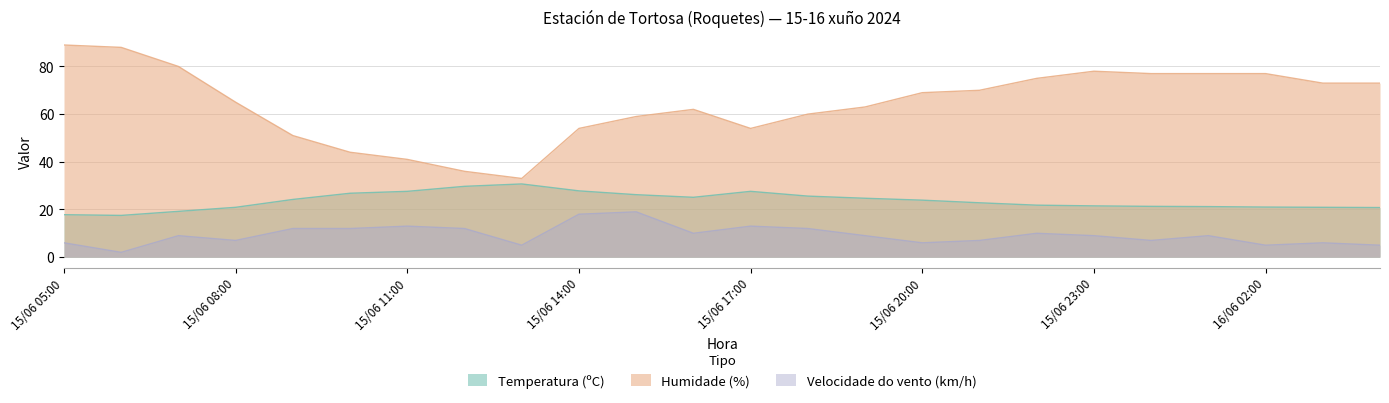

How many lines are shown in the chart?

3